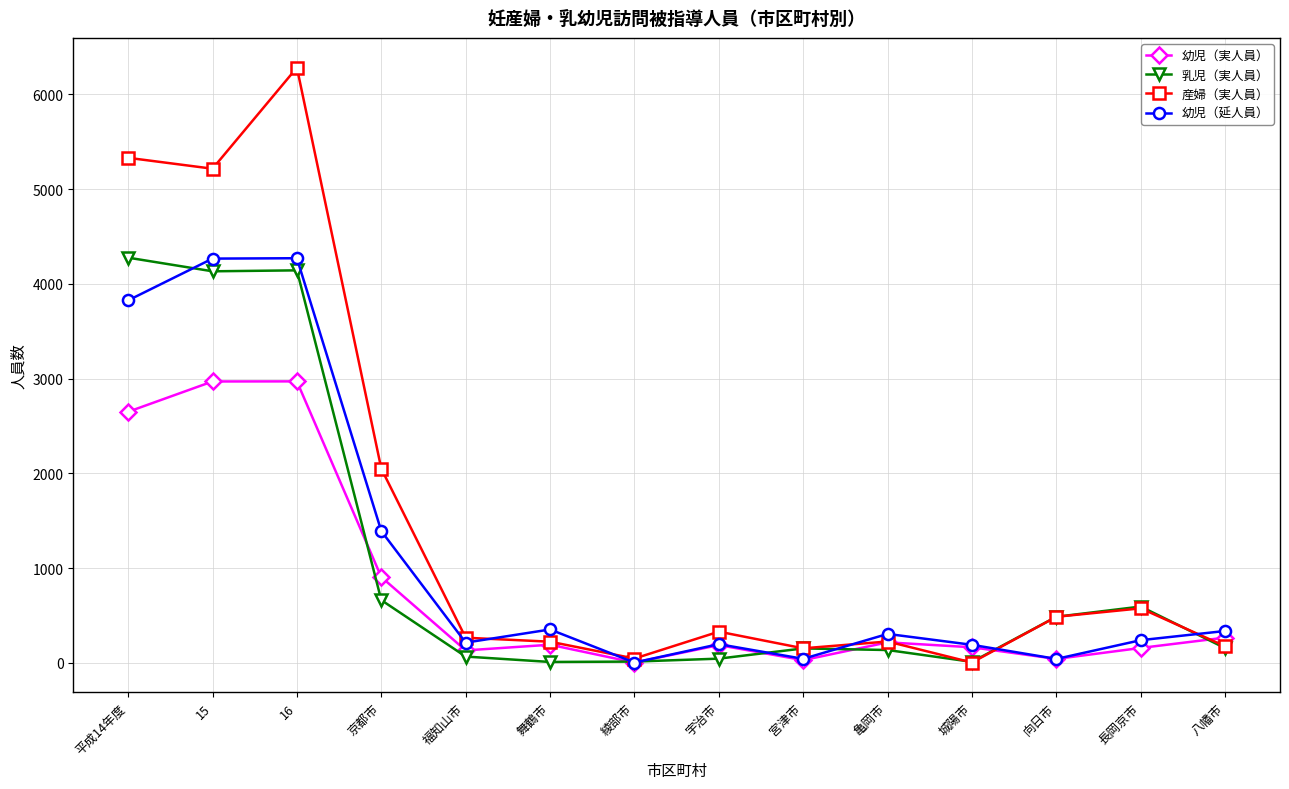

Where is 幼児（延人員） nearest to the value 2137?

京都市